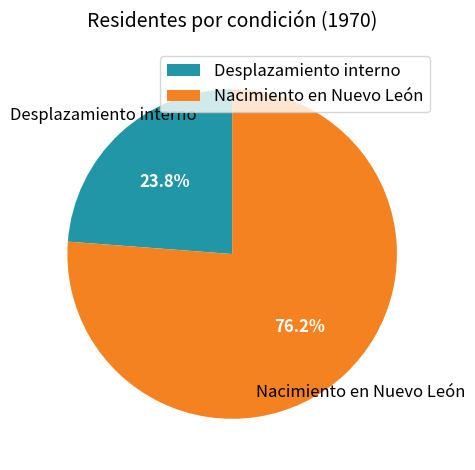

Does any single category account for the majority?

Yes